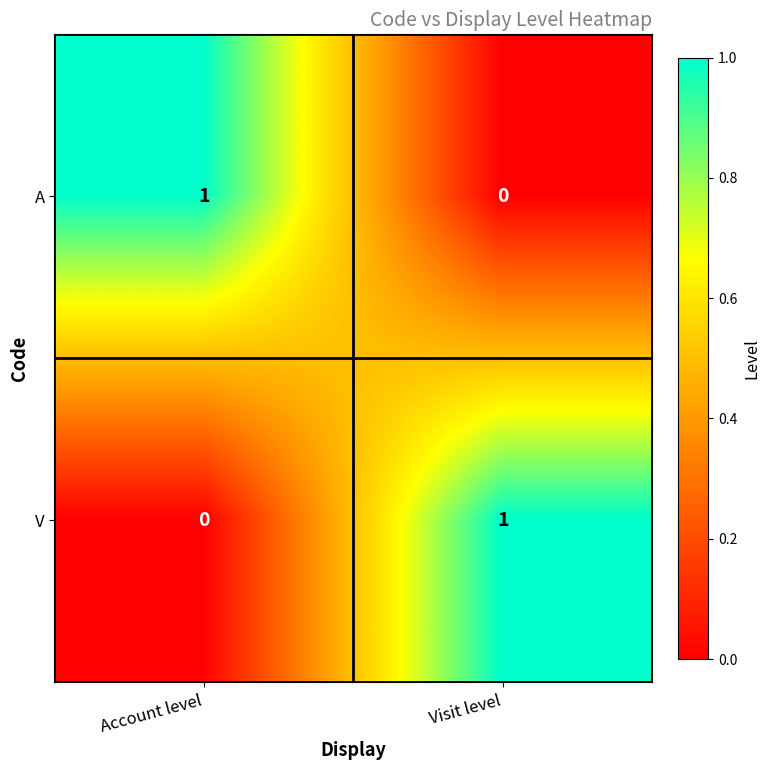

At which label is A closest to 0?

Visit level